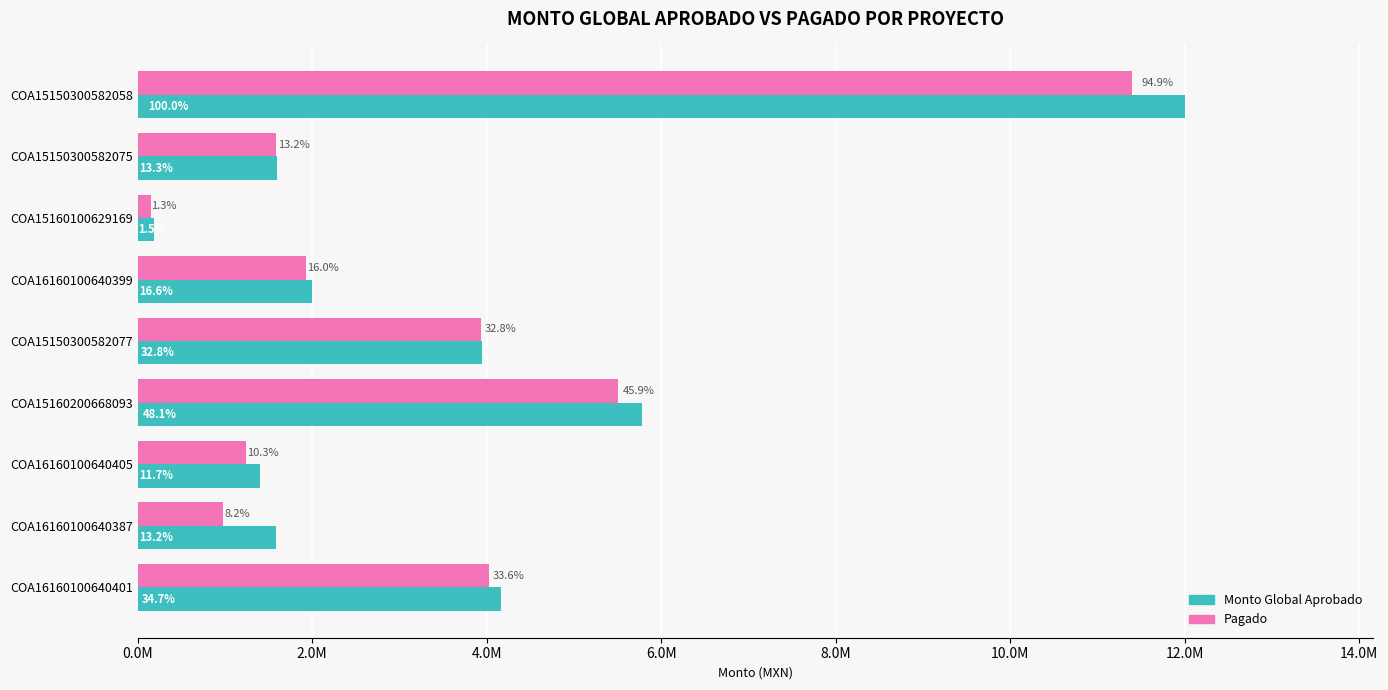

What is the difference between the maximum and minimum values in the Monto Global Aprobado series?

11819657.2